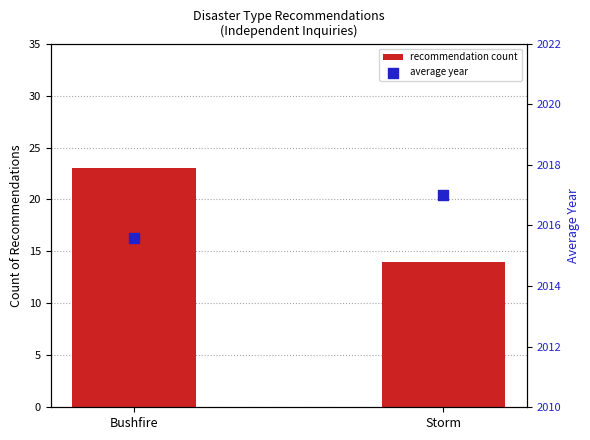

Which series reaches the maximum Y coordinate?

average year